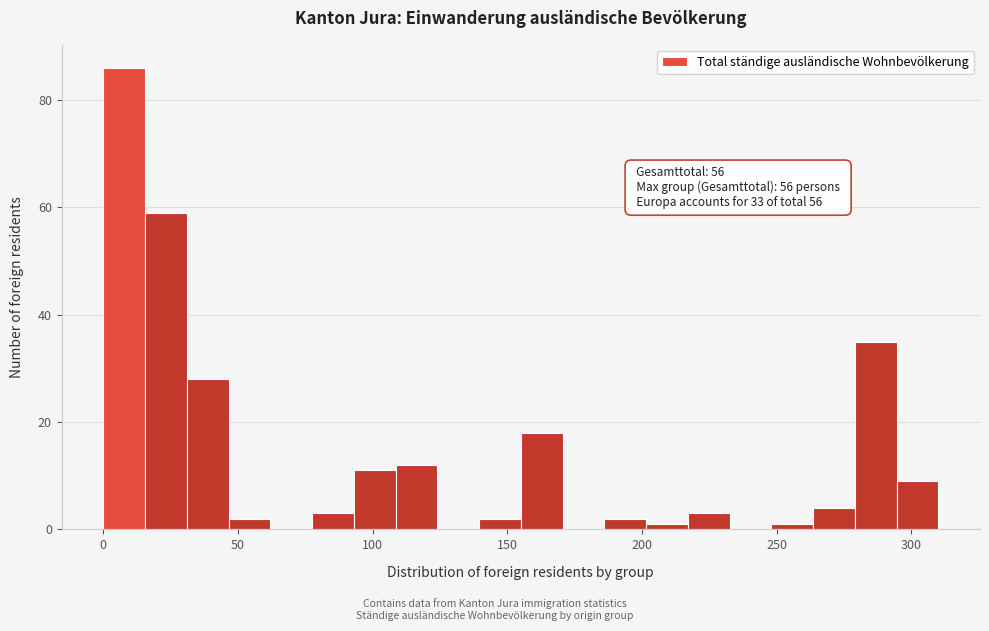

Around what value on the x-axis is the tallest bar? Give the approximate position of its centre, as read against the axis.

10